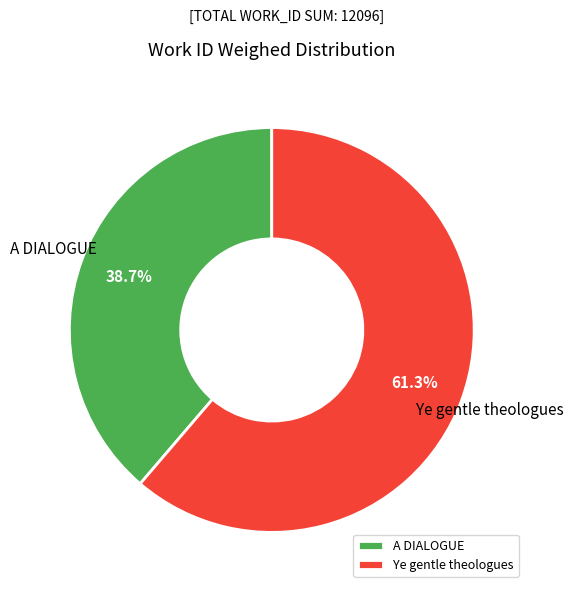

True or false: A DIALOGUE accounts for 50% of the total.

False